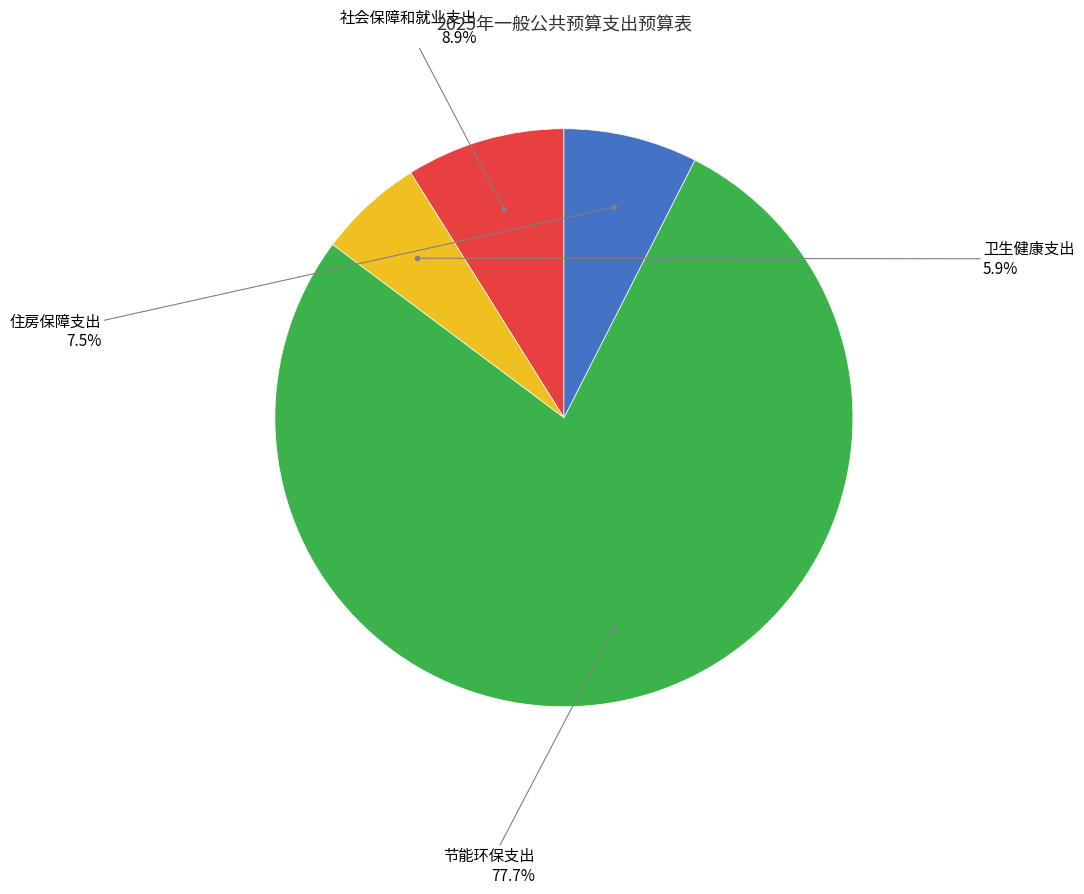

Does any single category account for the majority?

Yes